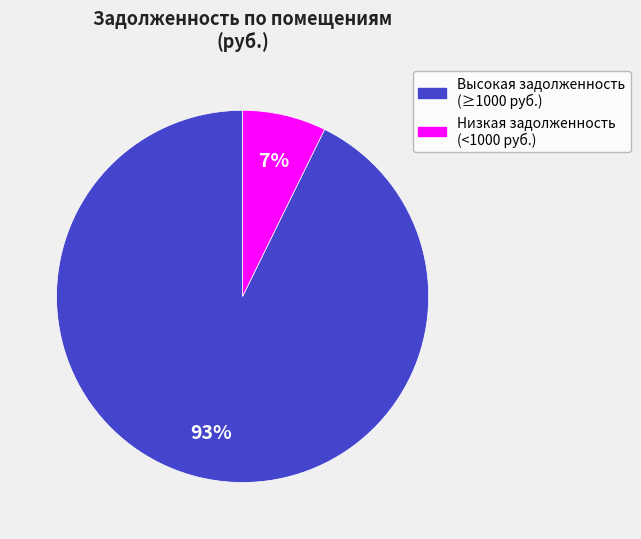

To the nearest percent, what is the average slice percentage?

50%